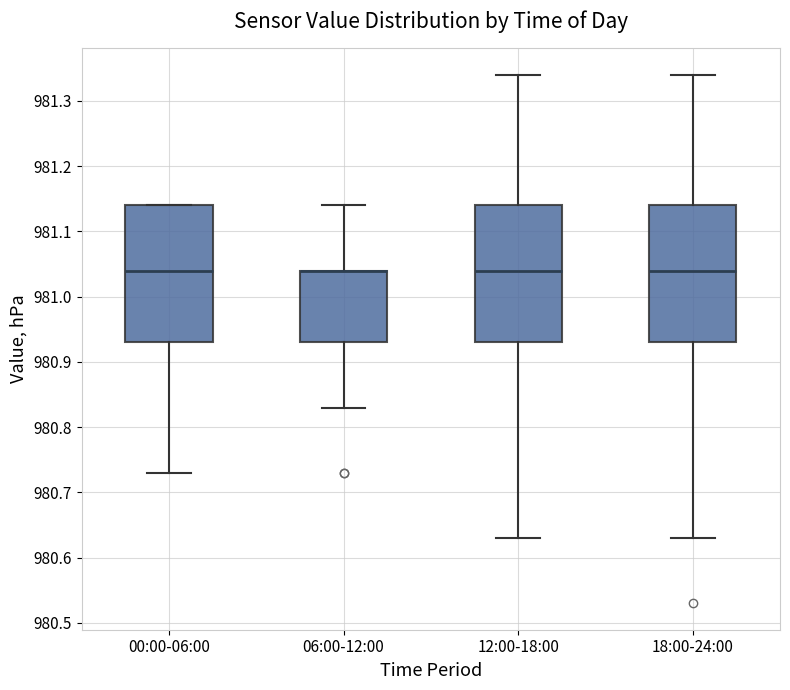

Reading left to right, read every box against the y-axis: the position of its median line, the range the box covers, and the ends of its whiskers. The values are not printed on the chart, so give them approximately, as read against the axis.

00:00-06:00: median 981.04, box 980.93 to 981.14, whiskers 980.73 to 981.14
06:00-12:00: median 981.04 (drawn on the box's upper edge), box 980.93 to 981.04, whiskers 980.83 to 981.14
12:00-18:00: median 981.04, box 980.93 to 981.14, whiskers 980.63 to 981.34
18:00-24:00: median 981.04, box 980.93 to 981.14, whiskers 980.63 to 981.34